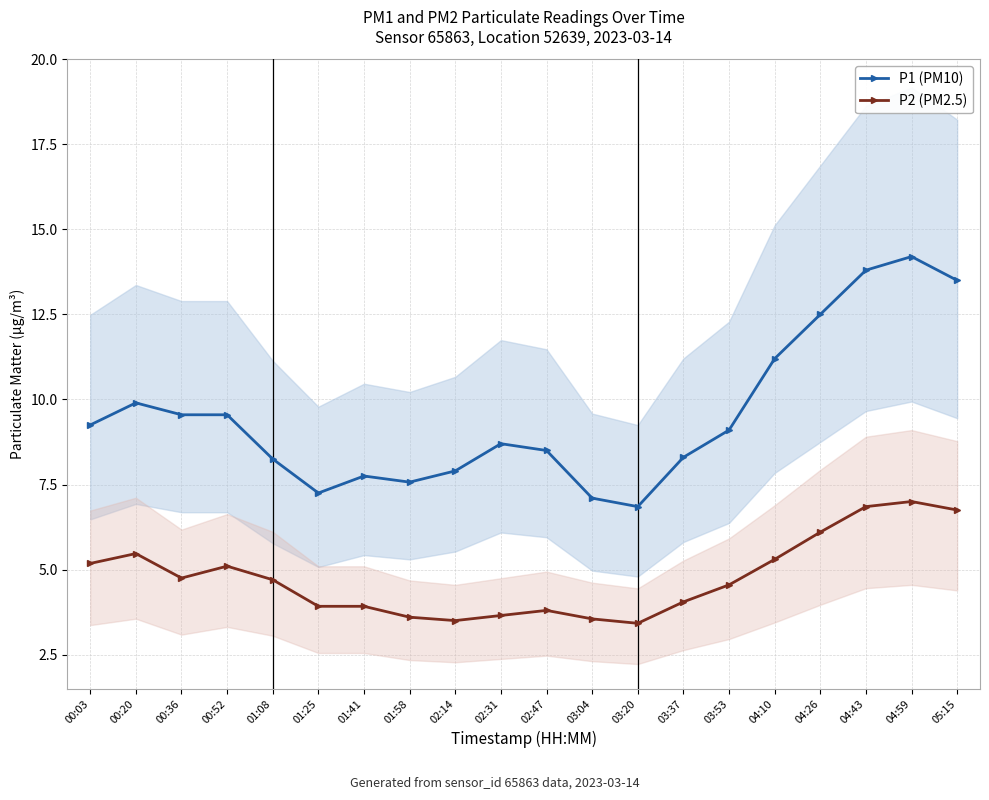

What is the difference between the P1 (PM10) values at 02:31 and 00:20?

1.2